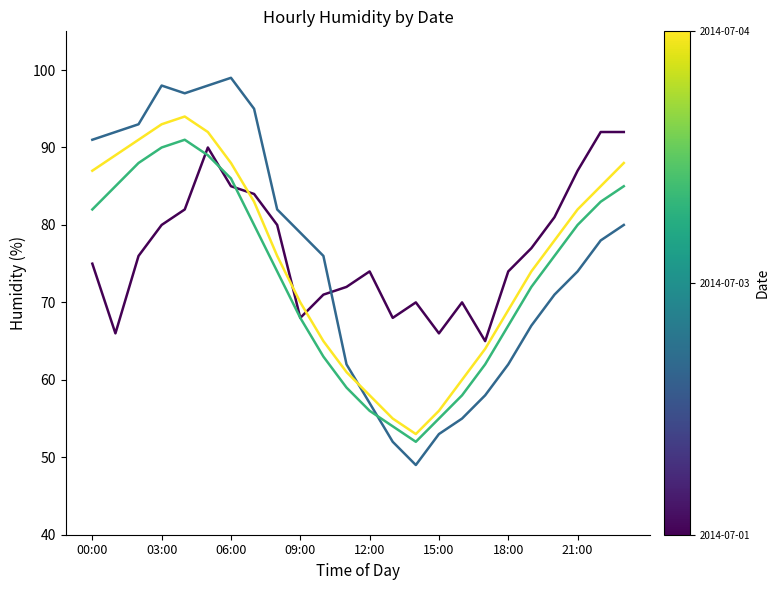

What is the smallest value displayed?

49